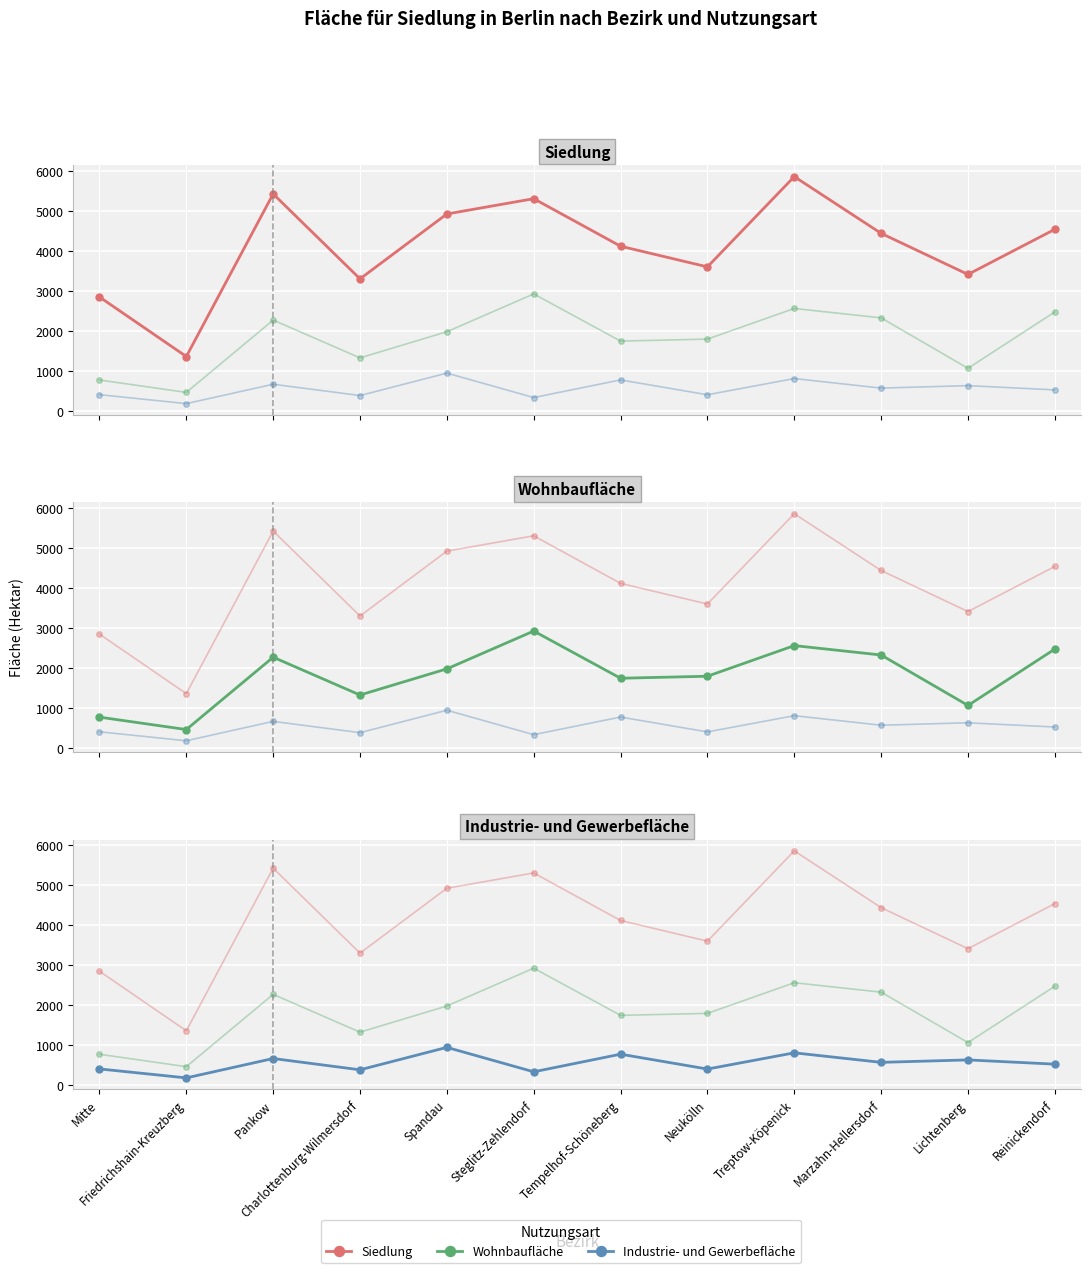

At which label does Industrie- und Gewerbefläche reach its peak?

Spandau